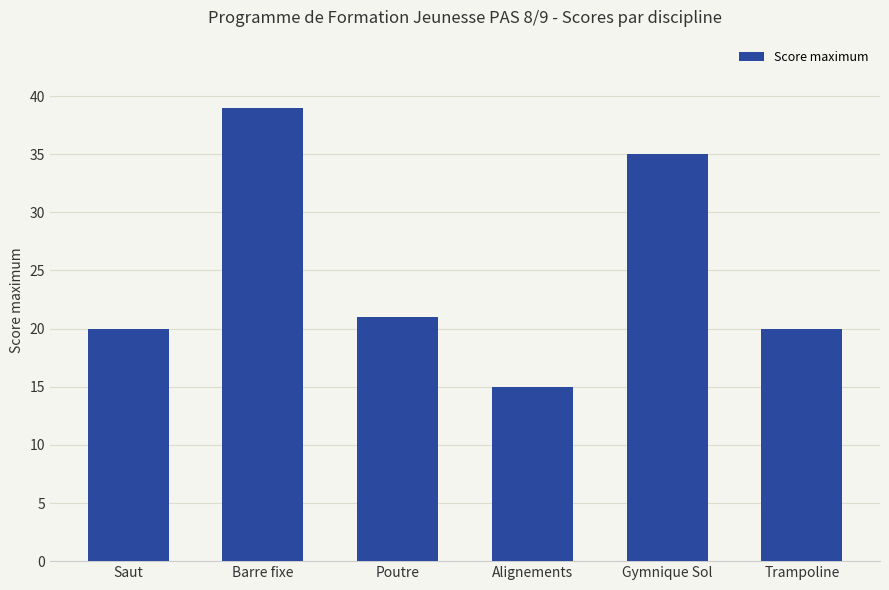

The chart shows a value of 51 at Barre fixe. True or false?

False